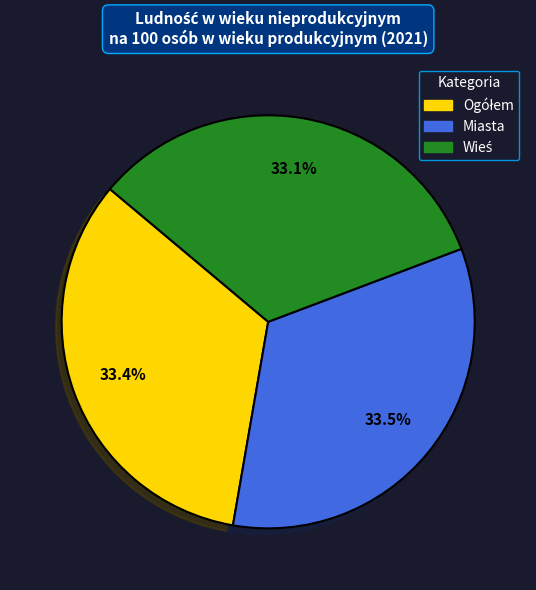

Count the number of slices in the pie.

3